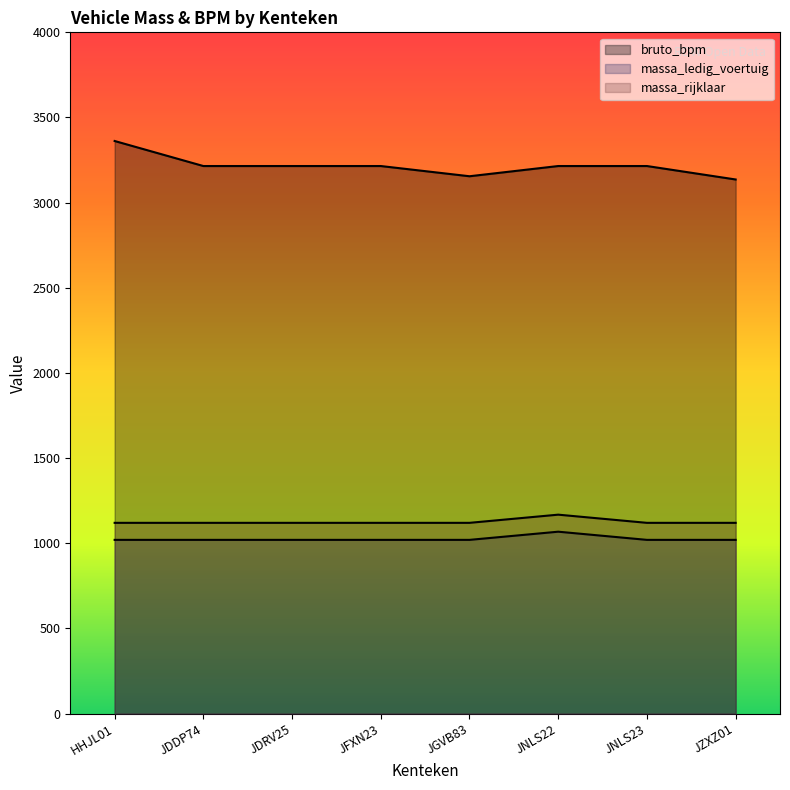

What are all the series names shown in the legend?

bruto_bpm, massa_ledig_voertuig, massa_rijklaar